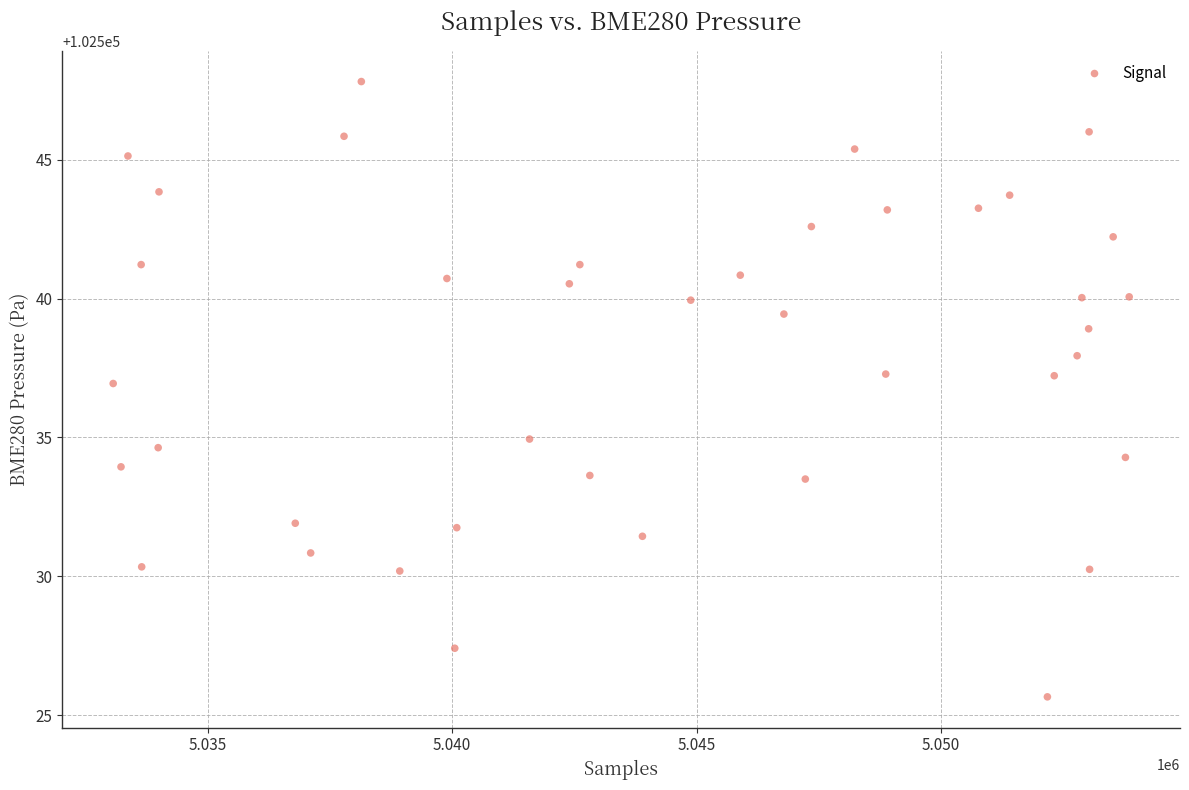

What is the range of X values (max minus min)?

20779.0